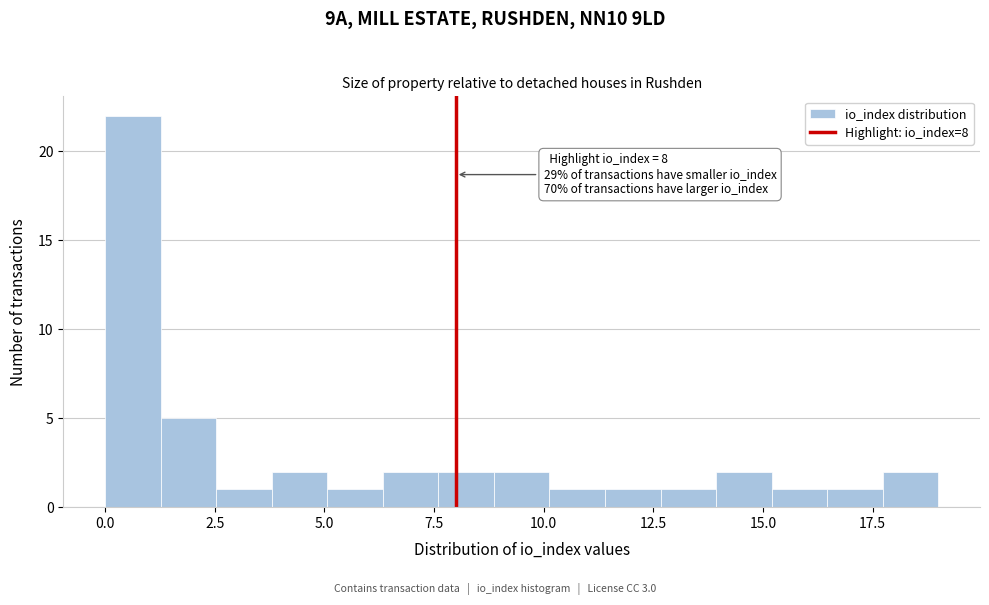

Around what value on the x-axis is the tallest bar? Give the approximate position of its centre, as read against the axis.

0.5